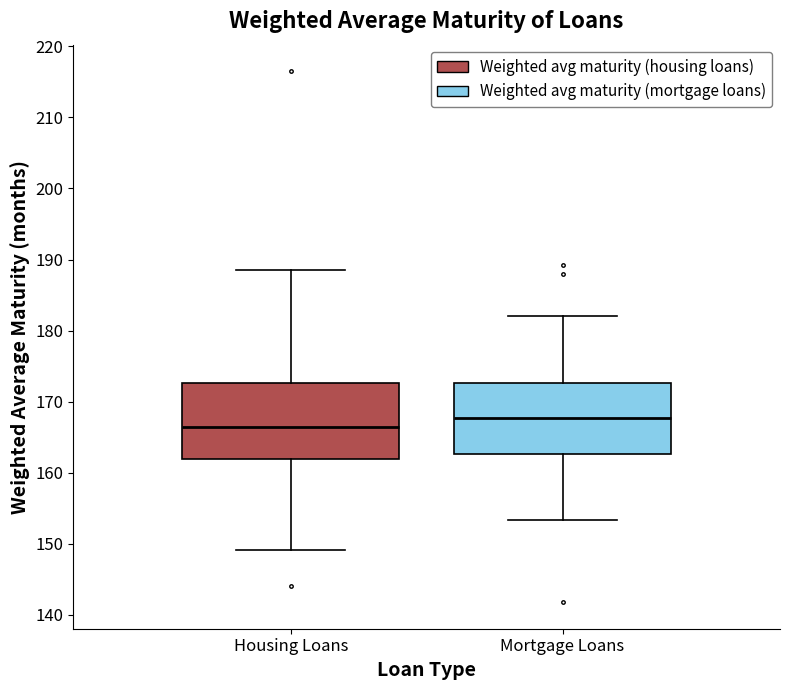

Reading left to right, transcribe this box plot: for each box, give where its median line is, the range the box spans, and where its two whiskers end, as read against the y-axis. The values are not printed on the chart, so give them approximately, as read against the axis.

Housing Loans: median 167, box 162 to 173, whiskers 149 to 189
Mortgage Loans: median 168, box 163 to 173, whiskers 153 to 182